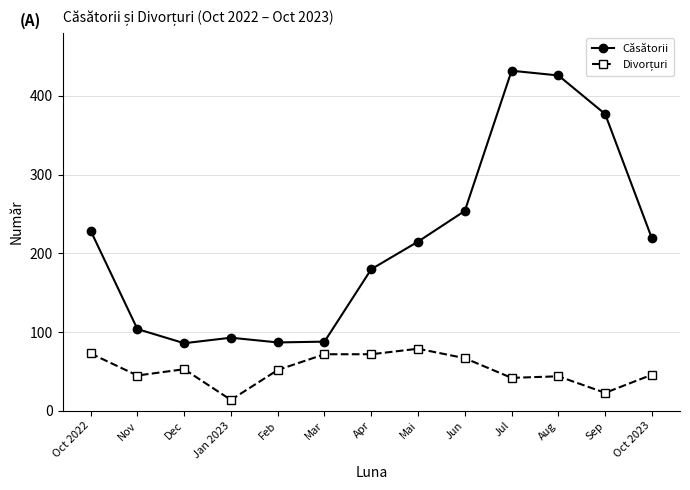

What position from the right is Apr?

7